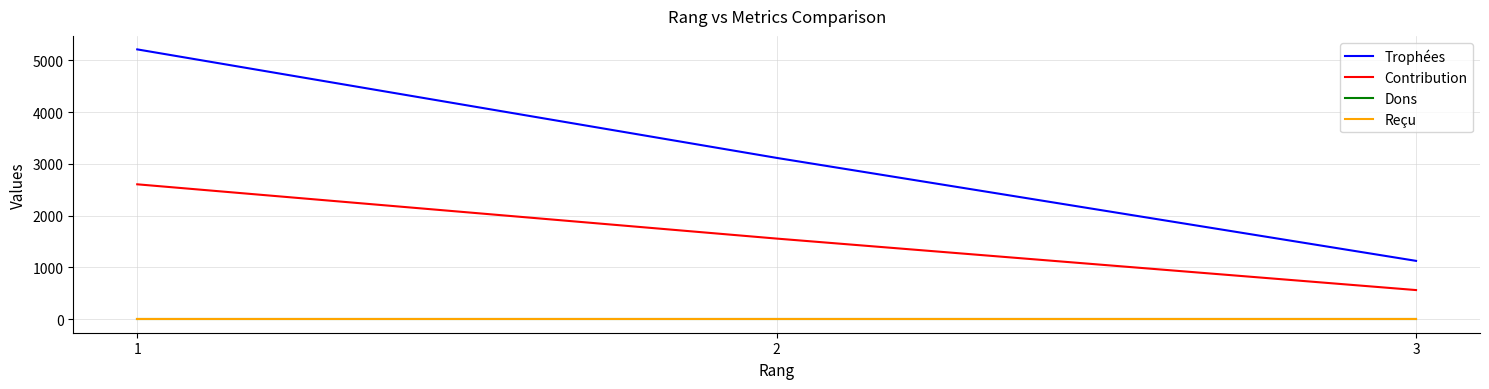

Does the chart display data point markers on the line(s)?

No